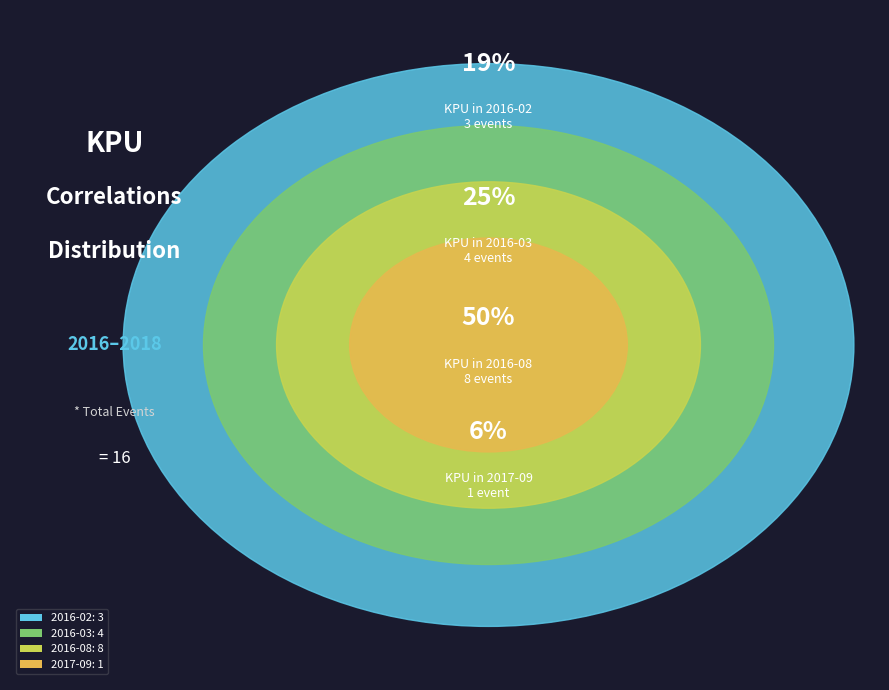

To the nearest percent, what percentage of the pie is 2017-09?

6%